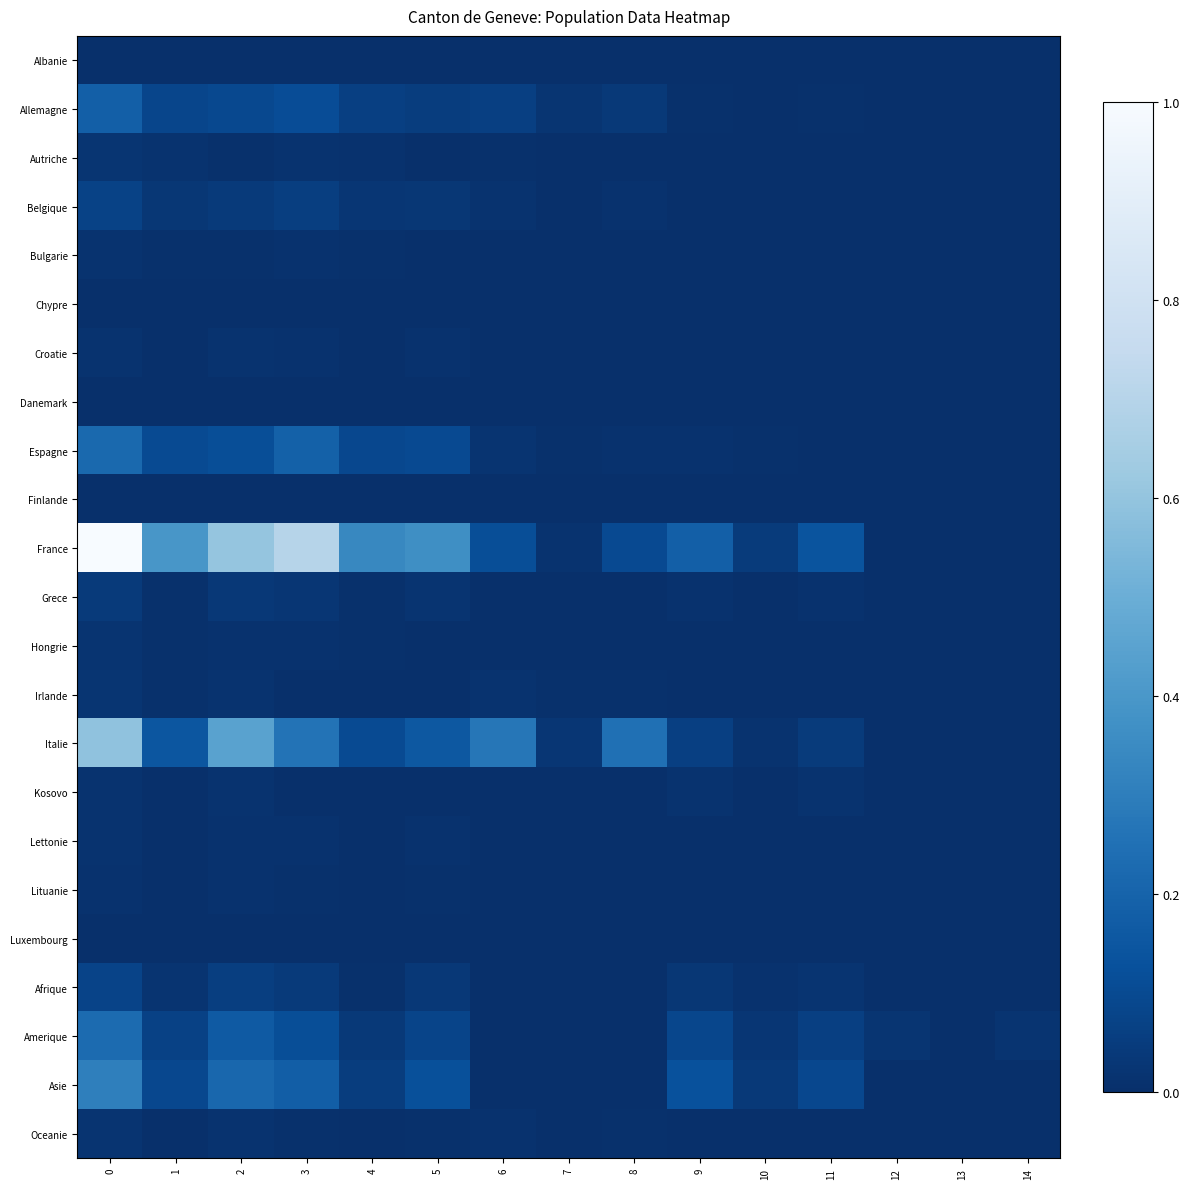

Reading right to left, extract all data points from this chart.

Albanie: 14=0.0	13=0.0	12=0.0	11=0.0	10=0.0	9=0.0	8=0.0	7=0.0	6=0.0	5=0.0	4=0.0	3=0.0	2=0.0	1=0.0	0=0.0
Allemagne: 14=0.0	13=0.0	12=0.0	11=0.0	10=0.0	9=0.0	8=0.0	7=0.0	6=0.1	5=0.1	4=0.1	3=0.1	2=0.1	1=0.1	0=0.2
Autriche: 14=0.0	13=0.0	12=0.0	11=0.0	10=0.0	9=0.0	8=0.0	7=0.0	6=0.0	5=0.0	4=0.0	3=0.0	2=0.0	1=0.0	0=0.0
Belgique: 14=0.0	13=0.0	12=0.0	11=0.0	10=0.0	9=0.0	8=0.0	7=0.0	6=0.0	5=0.0	4=0.0	3=0.1	2=0.0	1=0.0	0=0.1
Bulgarie: 14=0.0	13=0.0	12=0.0	11=0.0	10=0.0	9=0.0	8=0.0	7=0.0	6=0.0	5=0.0	4=0.0	3=0.0	2=0.0	1=0.0	0=0.0
Chypre: 14=0.0	13=0.0	12=0.0	11=0.0	10=0.0	9=0.0	8=0.0	7=0.0	6=0.0	5=0.0	4=0.0	3=0.0	2=0.0	1=0.0	0=0.0
Croatie: 14=0.0	13=0.0	12=0.0	11=0.0	10=0.0	9=0.0	8=0.0	7=0.0	6=0.0	5=0.0	4=0.0	3=0.0	2=0.0	1=0.0	0=0.0
Danemark: 14=0.0	13=0.0	12=0.0	11=0.0	10=0.0	9=0.0	8=0.0	7=0.0	6=0.0	5=0.0	4=0.0	3=0.0	2=0.0	1=0.0	0=0.0
Espagne: 14=0.0	13=0.0	12=0.0	11=0.0	10=0.0	9=0.0	8=0.0	7=0.0	6=0.0	5=0.1	4=0.1	3=0.2	2=0.1	1=0.1	0=0.2
Finlande: 14=0.0	13=0.0	12=0.0	11=0.0	10=0.0	9=0.0	8=0.0	7=0.0	6=0.0	5=0.0	4=0.0	3=0.0	2=0.0	1=0.0	0=0.0
France: 14=0.0	13=0.0	12=0.0	11=0.1	10=0.0	9=0.2	8=0.1	7=0.0	6=0.1	5=0.4	4=0.3	3=0.7	2=0.6	1=0.4	0=1.0
Grece: 14=0.0	13=0.0	12=0.0	11=0.0	10=0.0	9=0.0	8=0.0	7=0.0	6=0.0	5=0.0	4=0.0	3=0.0	2=0.0	1=0.0	0=0.0
Hongrie: 14=0.0	13=0.0	12=0.0	11=0.0	10=0.0	9=0.0	8=0.0	7=0.0	6=0.0	5=0.0	4=0.0	3=0.0	2=0.0	1=0.0	0=0.0
Irlande: 14=0.0	13=0.0	12=0.0	11=0.0	10=0.0	9=0.0	8=0.0	7=0.0	6=0.0	5=0.0	4=0.0	3=0.0	2=0.0	1=0.0	0=0.0
Italie: 14=0.0	13=0.0	12=0.0	11=0.0	10=0.0	9=0.1	8=0.2	7=0.0	6=0.3	5=0.2	4=0.1	3=0.3	2=0.4	1=0.1	0=0.6
Kosovo: 14=0.0	13=0.0	12=0.0	11=0.0	10=0.0	9=0.0	8=0.0	7=0.0	6=0.0	5=0.0	4=0.0	3=0.0	2=0.0	1=0.0	0=0.0
Lettonie: 14=0.0	13=0.0	12=0.0	11=0.0	10=0.0	9=0.0	8=0.0	7=0.0	6=0.0	5=0.0	4=0.0	3=0.0	2=0.0	1=0.0	0=0.0
Lituanie: 14=0.0	13=0.0	12=0.0	11=0.0	10=0.0	9=0.0	8=0.0	7=0.0	6=0.0	5=0.0	4=0.0	3=0.0	2=0.0	1=0.0	0=0.0
Luxembourg: 14=0.0	13=0.0	12=0.0	11=0.0	10=0.0	9=0.0	8=0.0	7=0.0	6=0.0	5=0.0	4=0.0	3=0.0	2=0.0	1=0.0	0=0.0
Afrique: 14=0.0	13=0.0	12=0.0	11=0.0	10=0.0	9=0.0	8=0.0	7=0.0	6=0.0	5=0.0	4=0.0	3=0.0	2=0.1	1=0.0	0=0.1
Amerique: 14=0.0	13=0.0	12=0.0	11=0.1	10=0.0	9=0.1	8=0.0	7=0.0	6=0.0	5=0.1	4=0.0	3=0.1	2=0.2	1=0.1	0=0.2
Asie: 14=0.0	13=0.0	12=0.0	11=0.1	10=0.0	9=0.1	8=0.0	7=0.0	6=0.0	5=0.1	4=0.1	3=0.2	2=0.2	1=0.1	0=0.3
Oceanie: 14=0.0	13=0.0	12=0.0	11=0.0	10=0.0	9=0.0	8=0.0	7=0.0	6=0.0	5=0.0	4=0.0	3=0.0	2=0.0	1=0.0	0=0.0